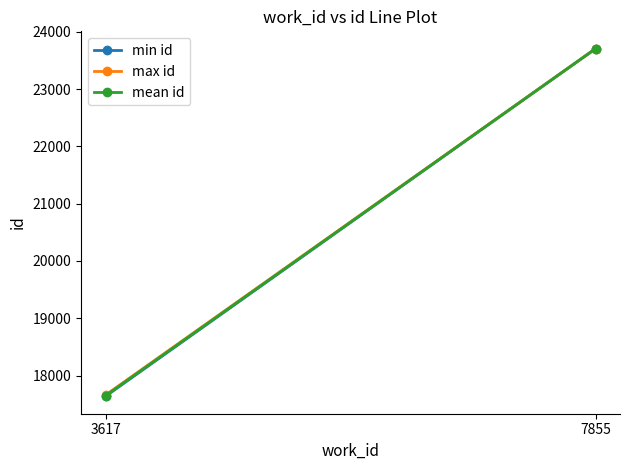

At which label does mean id reach its minimum?

3617